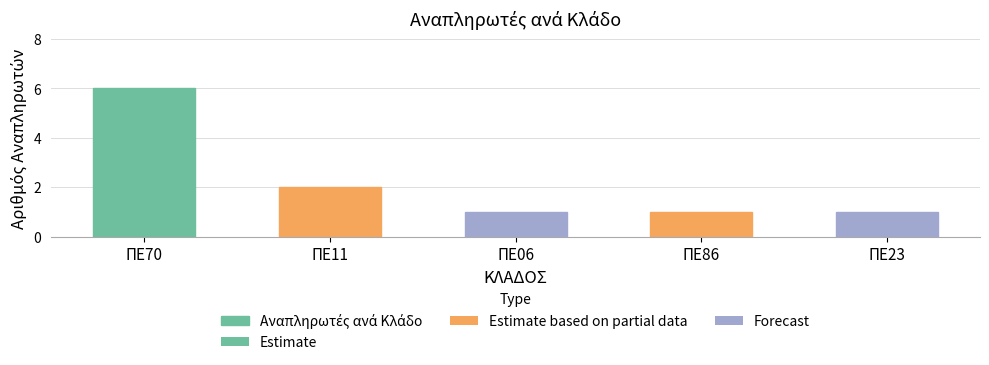

What is the difference between the maximum and minimum values?

5